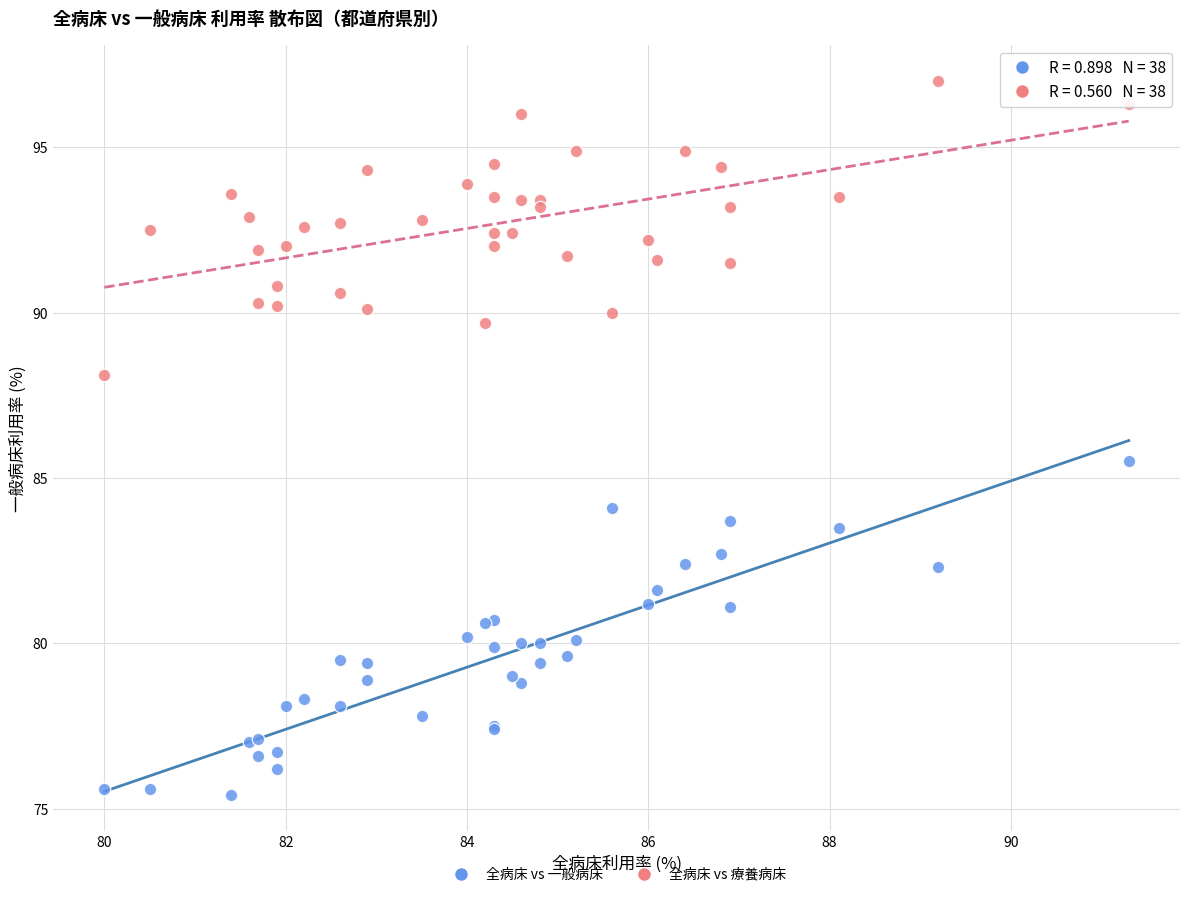

Which series contains the lowest Y value?

全病床 vs 一般病床